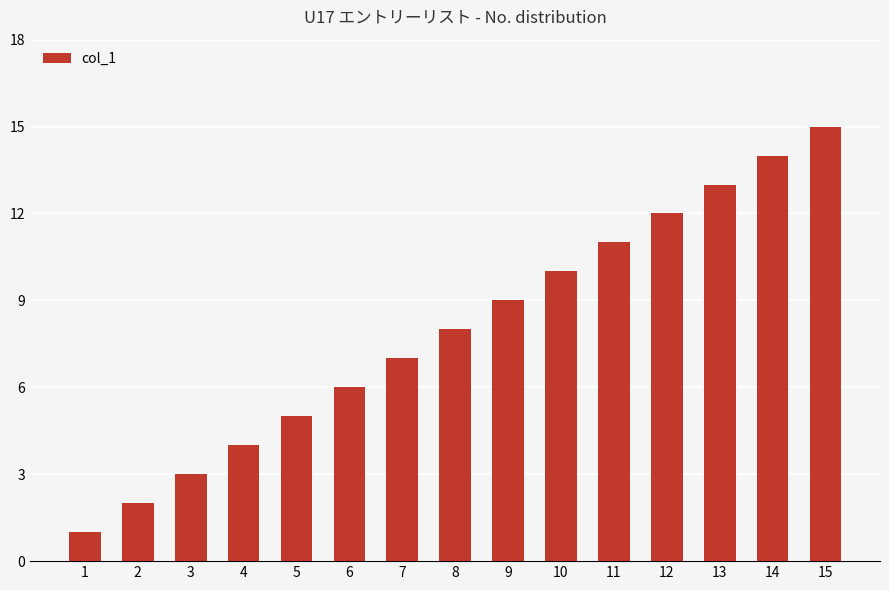

What is the sum of all values?

120